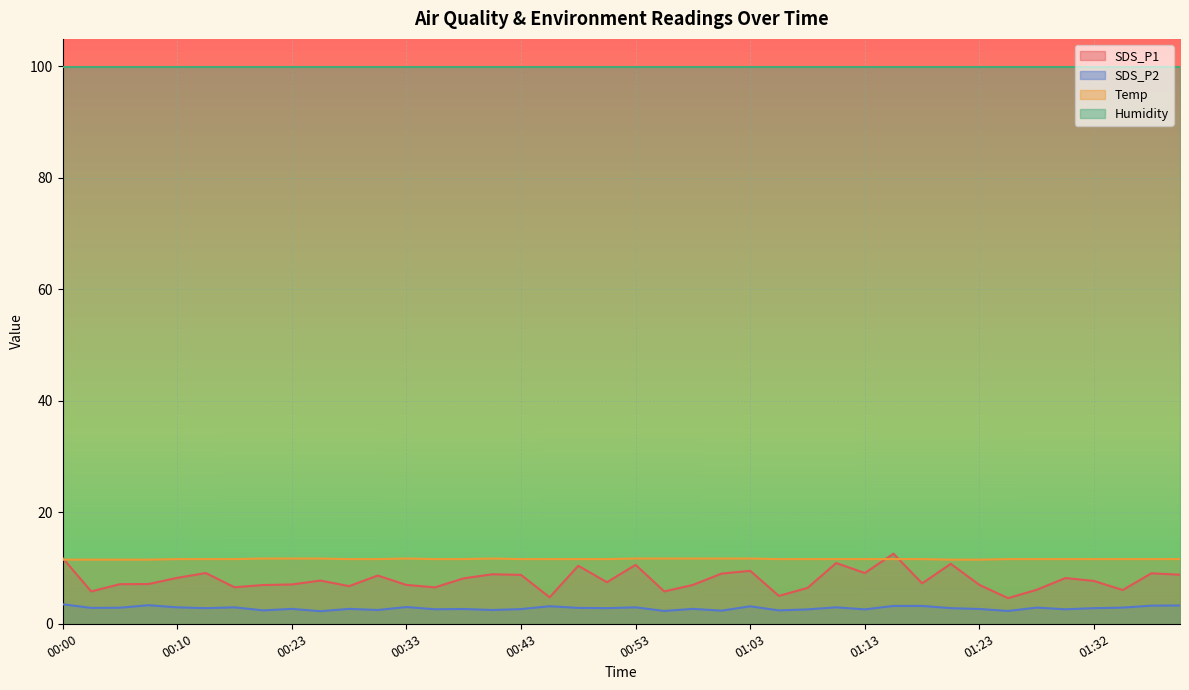

Which has a higher value, 01:13 or 01:32?

01:13